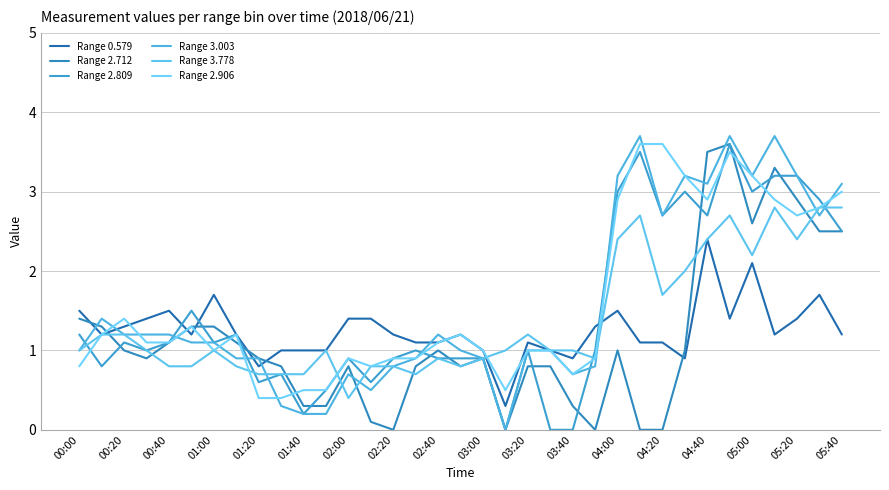

At how many categories does at least one series exceed 2?

11